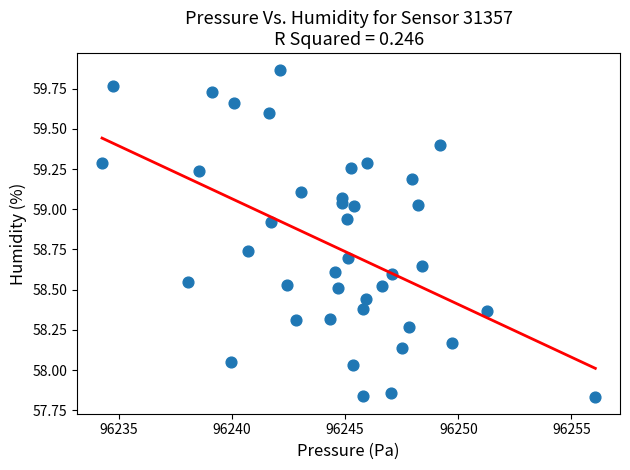

What is the range of Y values (max minus min)?

2.0